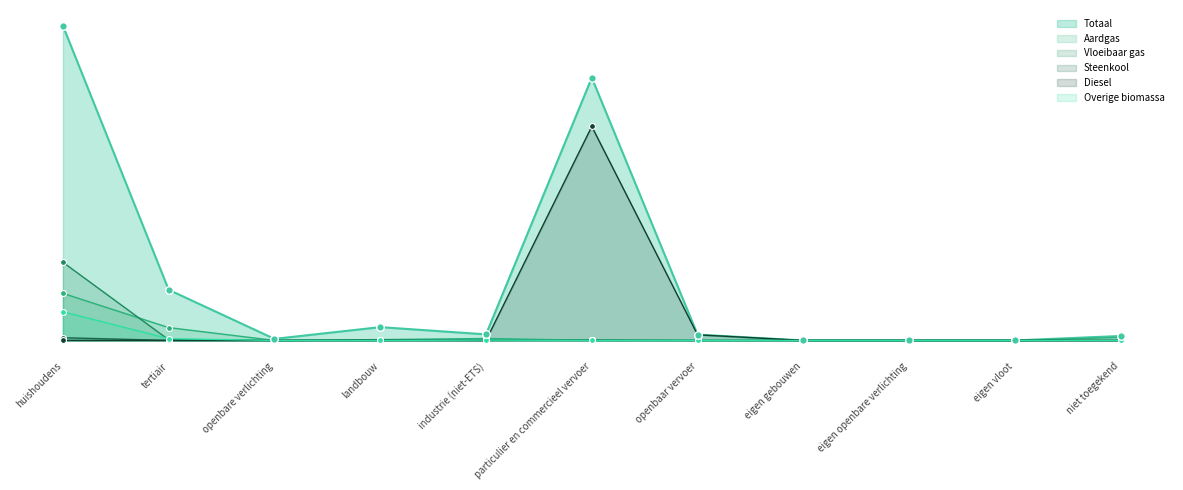

What are all the series names shown in the legend?

Totaal, Aardgas, Vloeibaar gas, Steenkool, Diesel, Overige biomassa